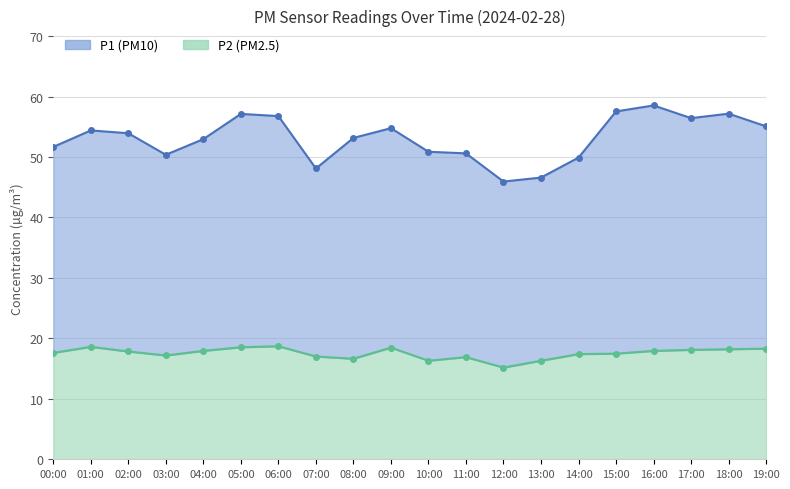

At 08:00, list the series in order from largest to smallest.

P1, P2